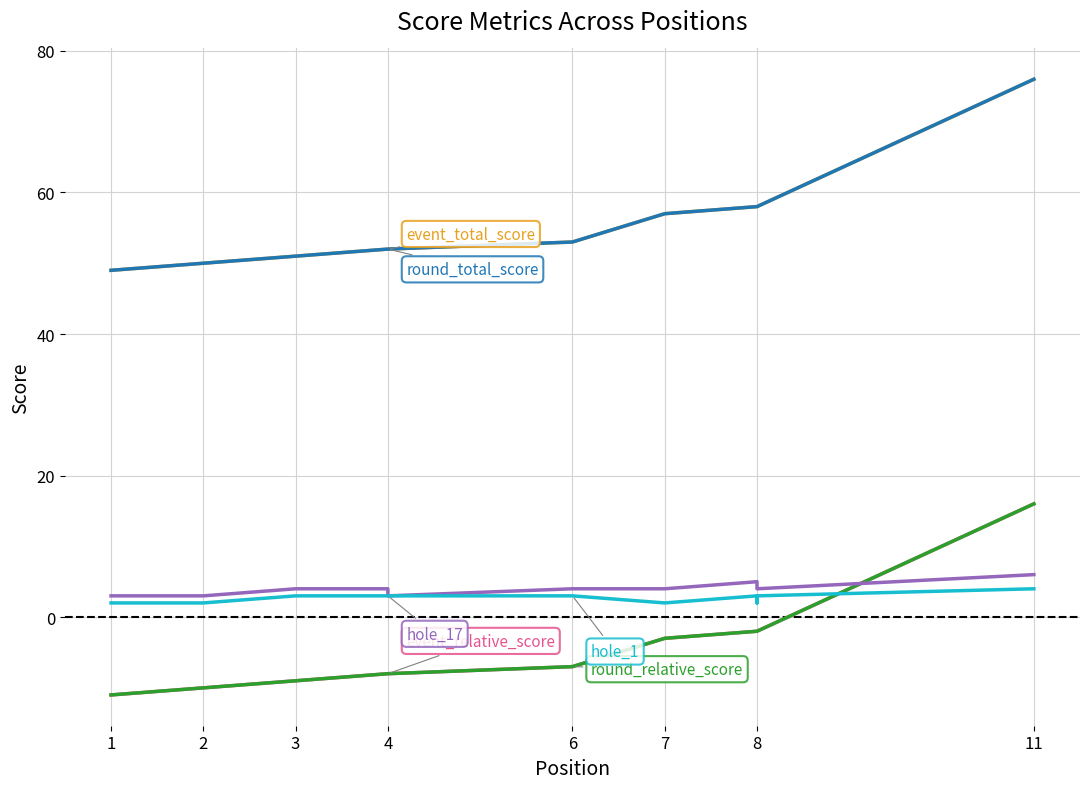

True or false: round_total_score has more than 2 points higher than both neighbors.

False